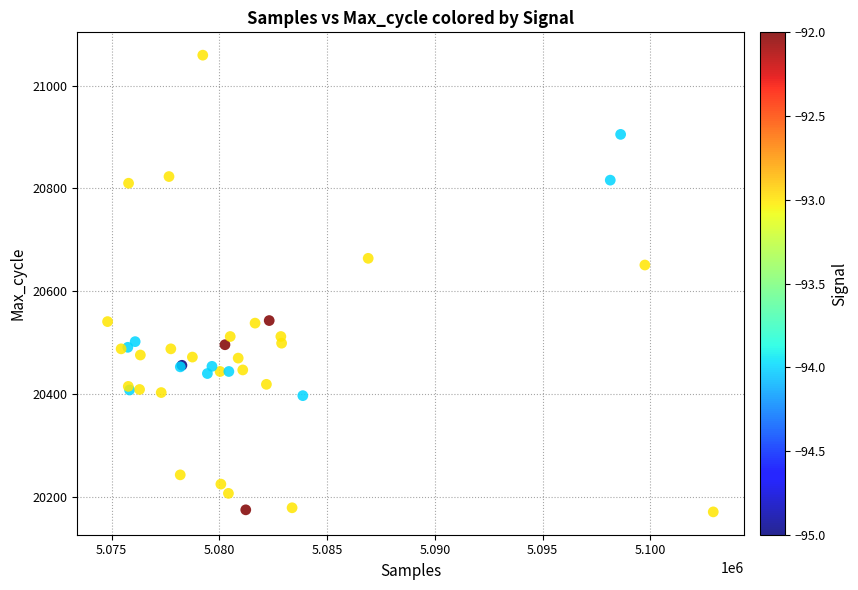

What Y value in the scatter plot is closest to 20615?

20651